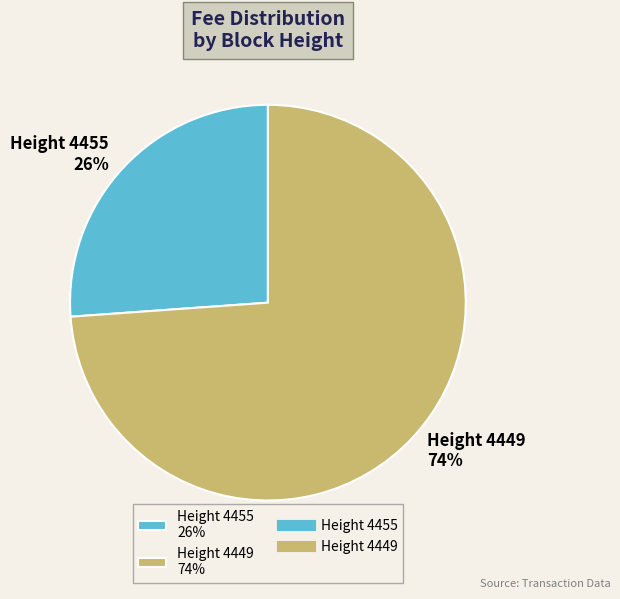

What percentage is the Height 4449 74% slice, to the nearest percent?

74%